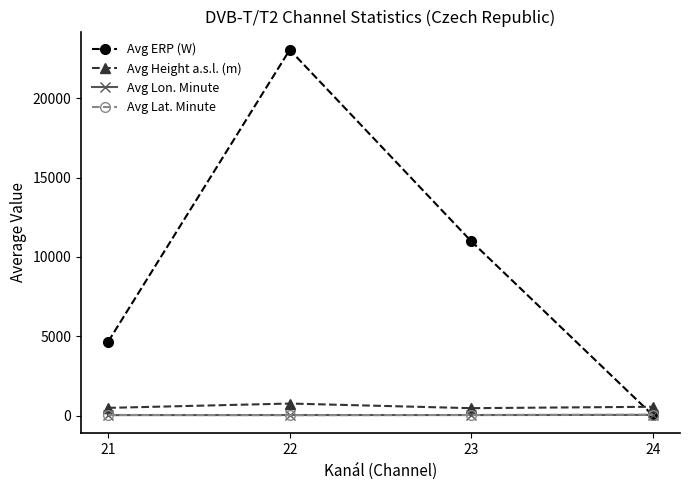

In Avg Lat. Minute, how many points are lower than both neighbors (excluding endpoints)?

1